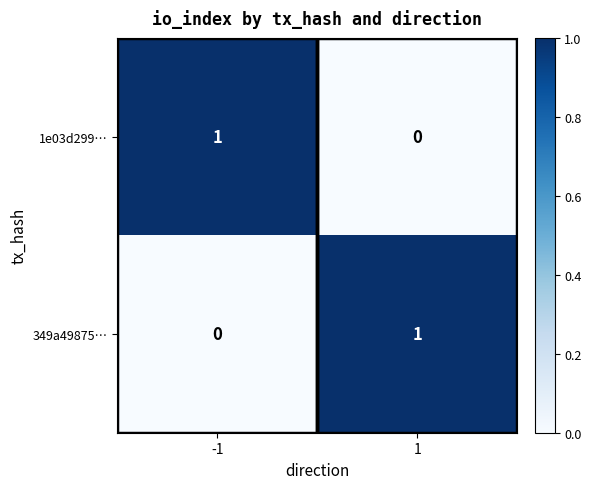

List the labels in order of 349a49875… value, smallest first.

-1, 1